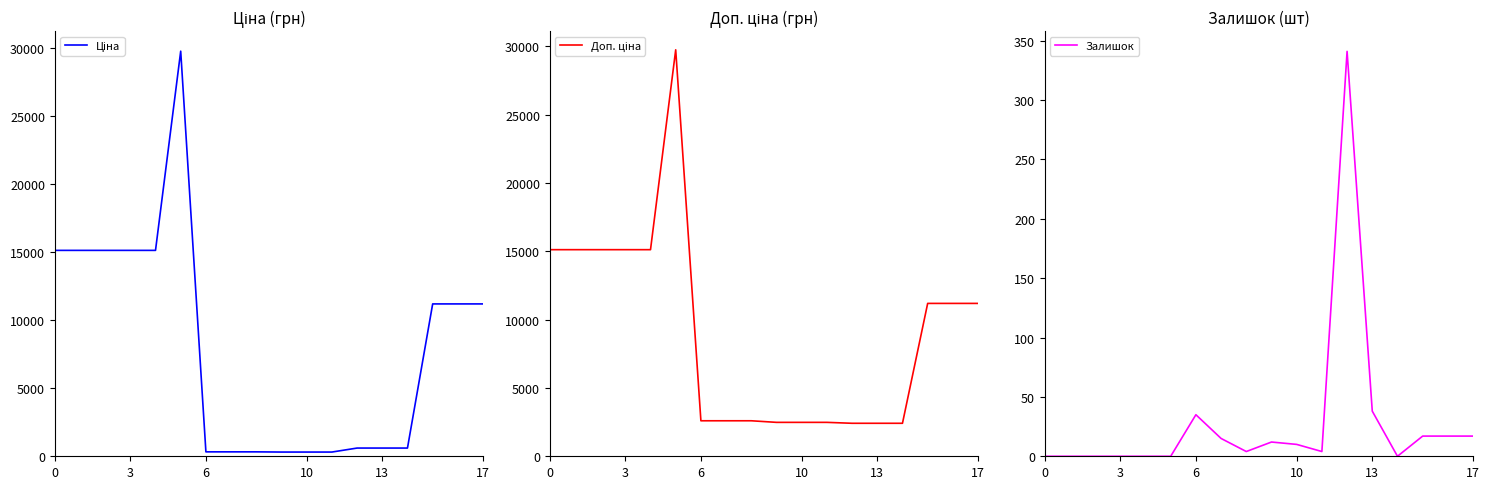

Which series has the largest total across all categories?

Доп. ціна